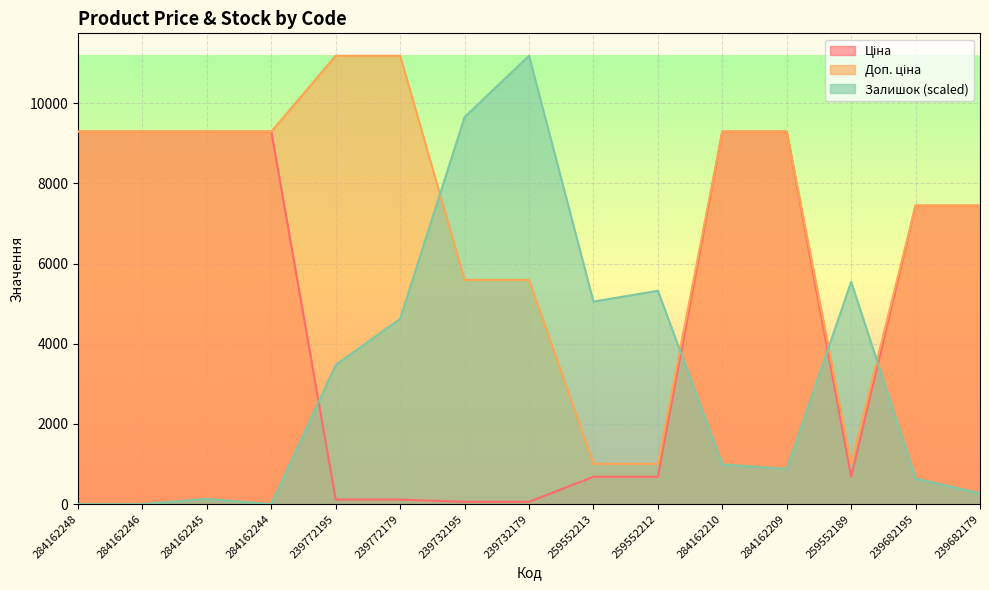

Rank the categories by Залишок value from lowest to highest.

284162248, 284162246, 284162244, 284162245, 239682179, 239682195, 284162209, 284162210, 239772195, 239772179, 259552213, 259552212, 259552189, 239732195, 239732179